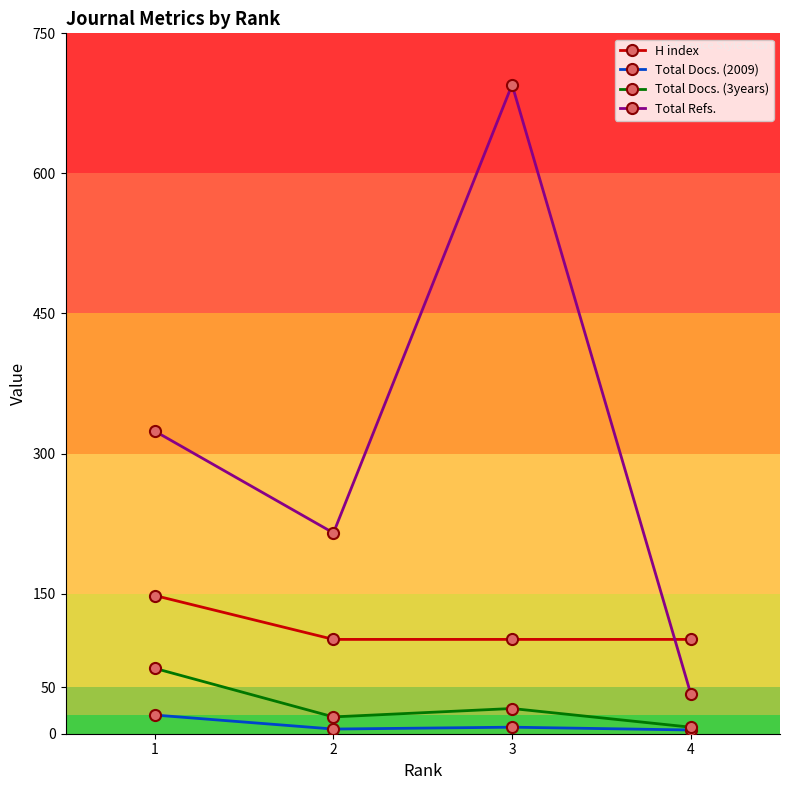

Which category has the highest value in the Total Docs. (2009) series?

1